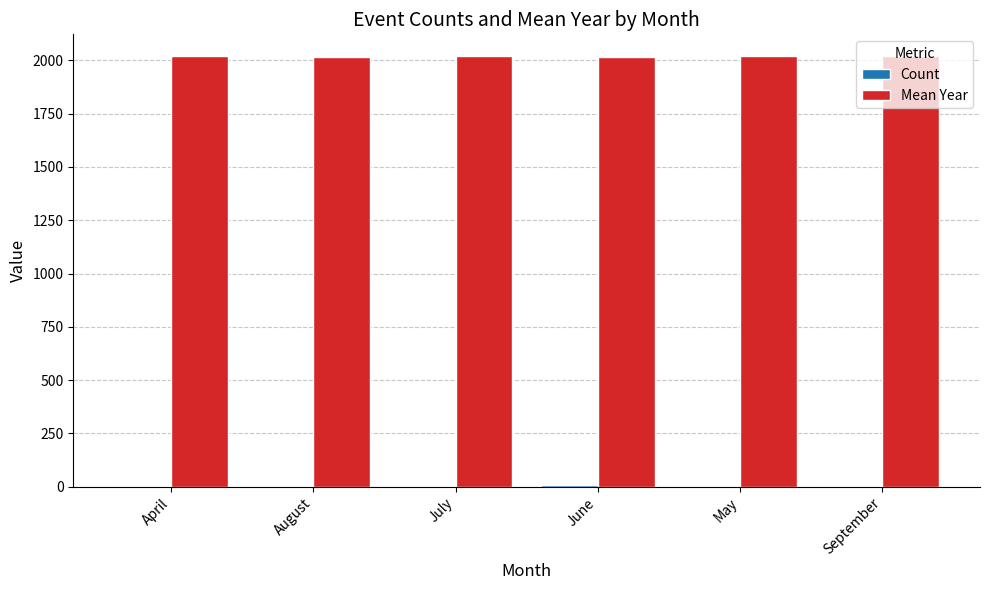

What is the maximum value shown in the chart?

2021.0